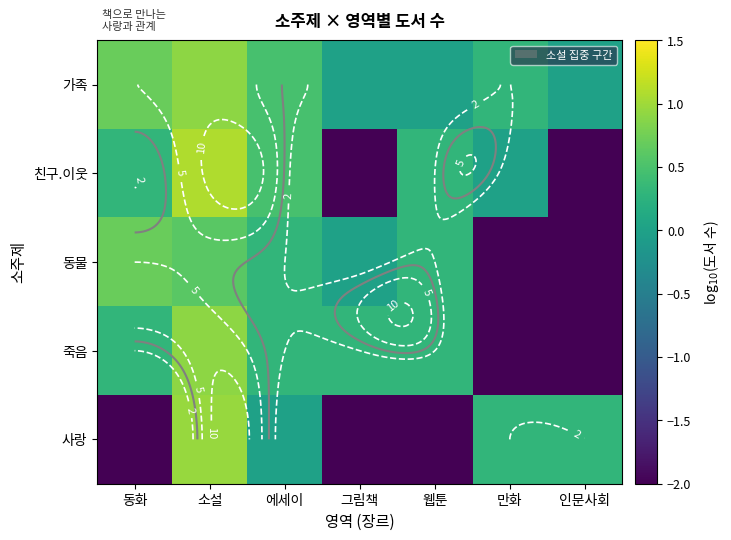

What is the difference between the 동물 values at 그림책 and 소설?

0.6